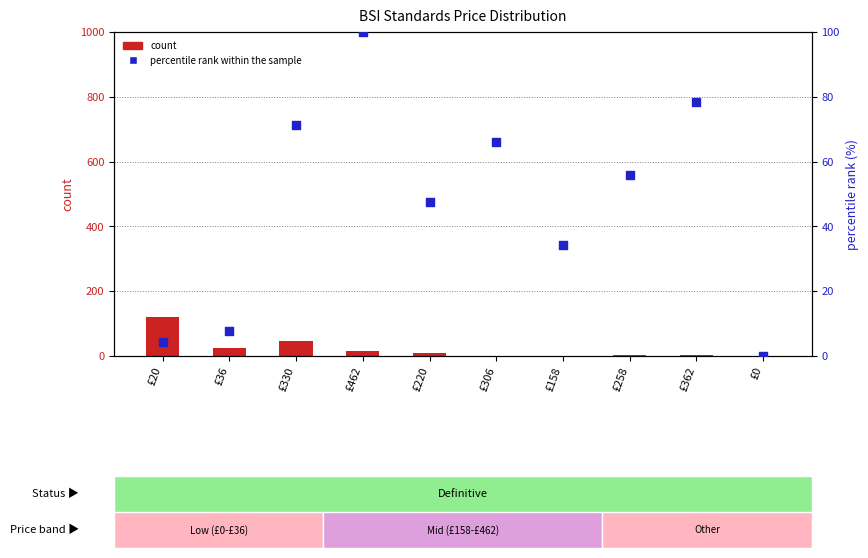

Which series has the largest total across all categories?

percentile rank within the sample